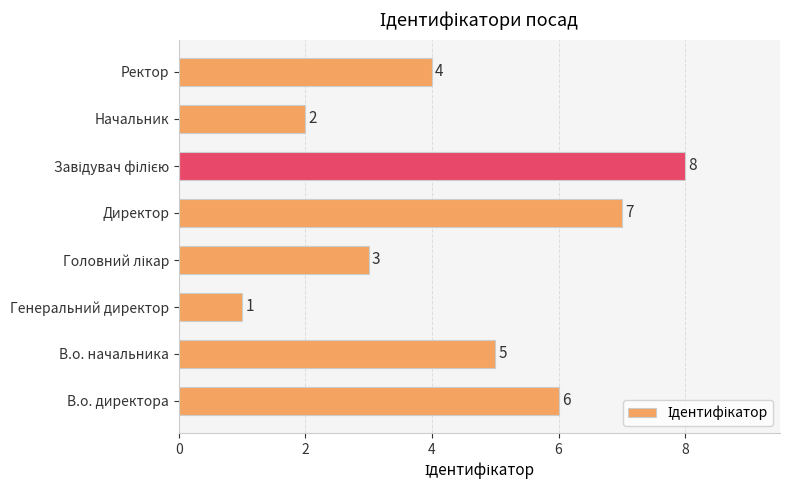

Where is the data nearest to the value 4?

Ректор